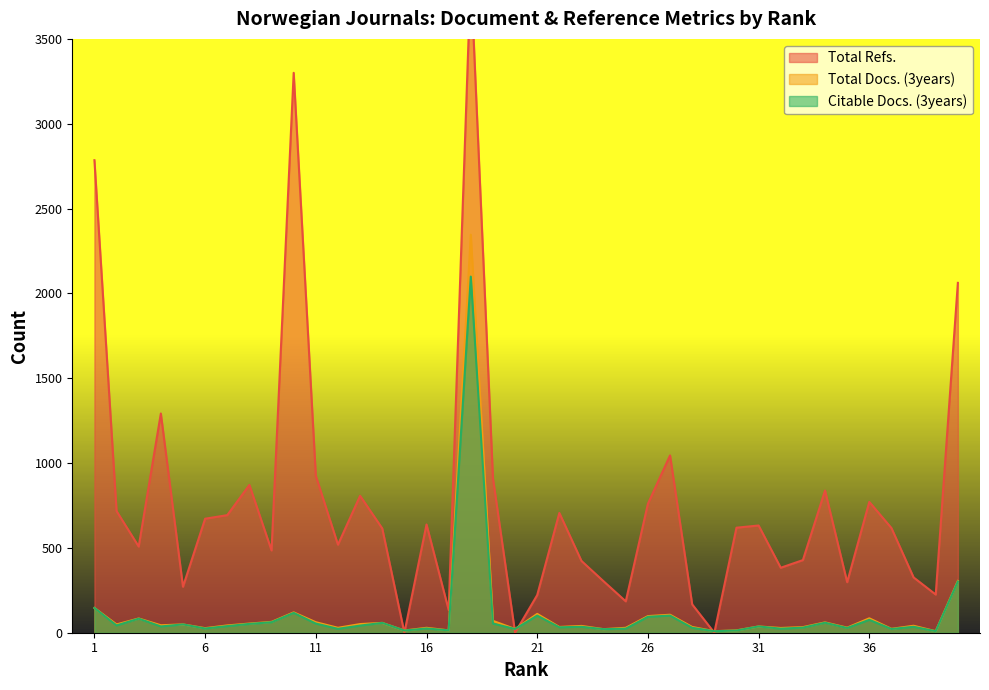

Rank the categories by Citable Docs. (3years) value from highest to lowest.

18, 40, 1, 10, 21, 27, 26, 3, 36, 9, 34, 14, 11, 19, 8, 5, 2, 13, 7, 4, 31, 23, 38, 22, 33, 28, 35, 6, 16, 25, 32, 12, 20, 37, 24, 17, 15, 30, 29, 39